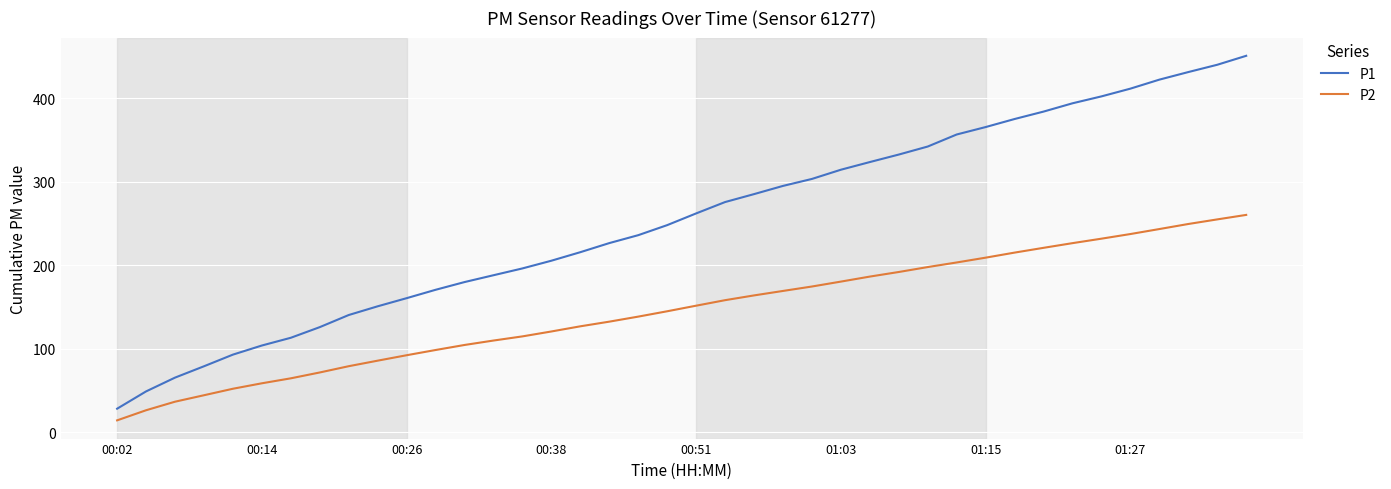

Rank the series by their average value, from lowest to highest.

P2, P1